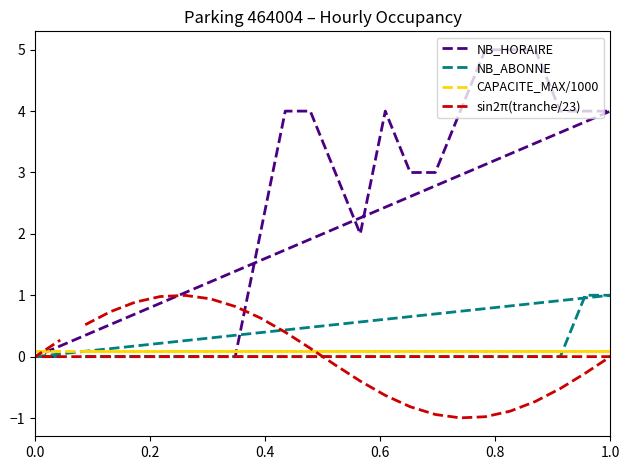

What is the difference between the second highest and second lowest values in the NB_ABONNE series?

1.0